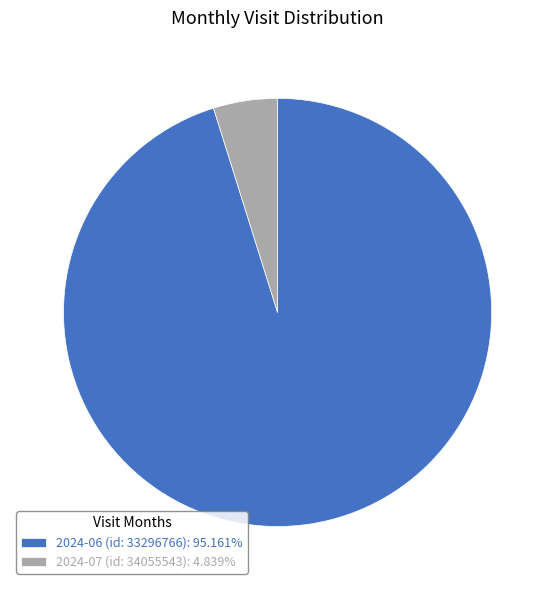

Rank the categories by value from highest to lowest.

2024-06 (id: 33296766), 2024-07 (id: 34055543)